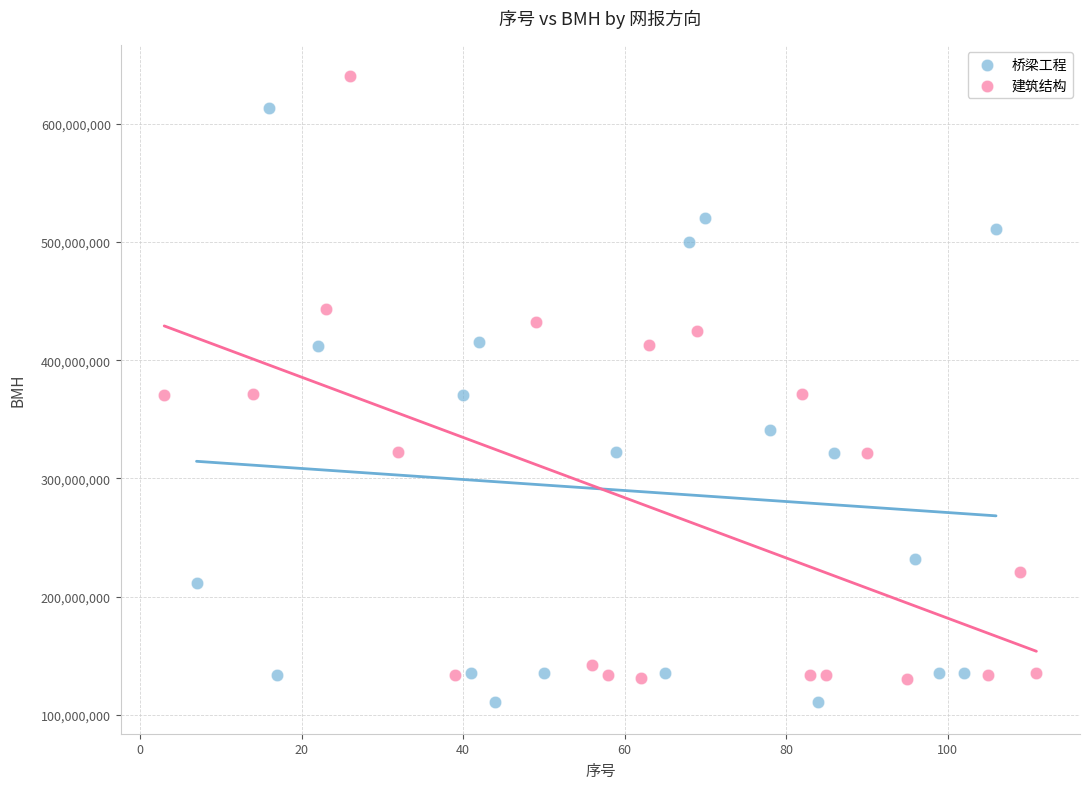

Which series has the largest Y range (max minus min)?

建筑结构